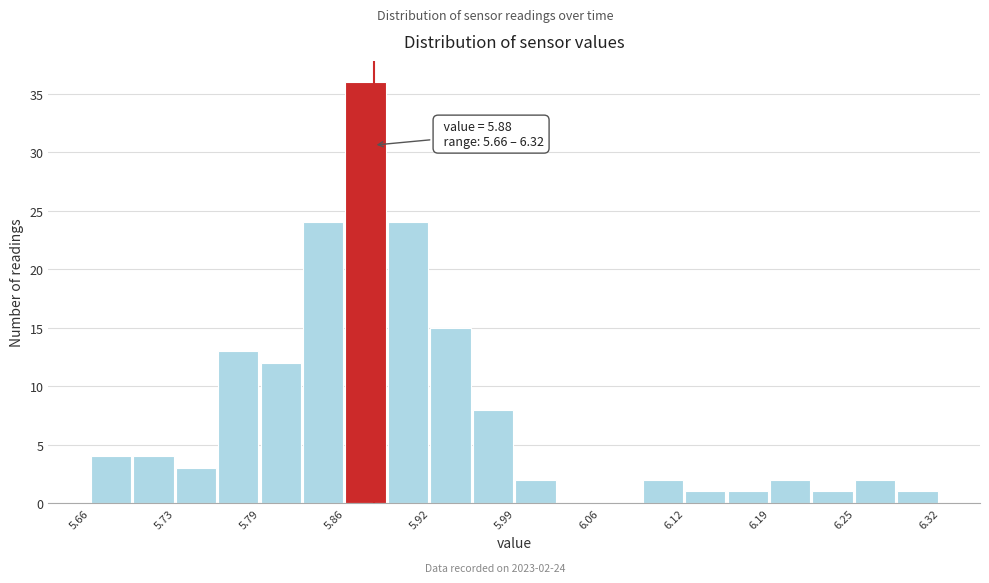

Around what value on the x-axis is the tallest bar? Give the approximate position of its centre, as read against the axis.

5.87